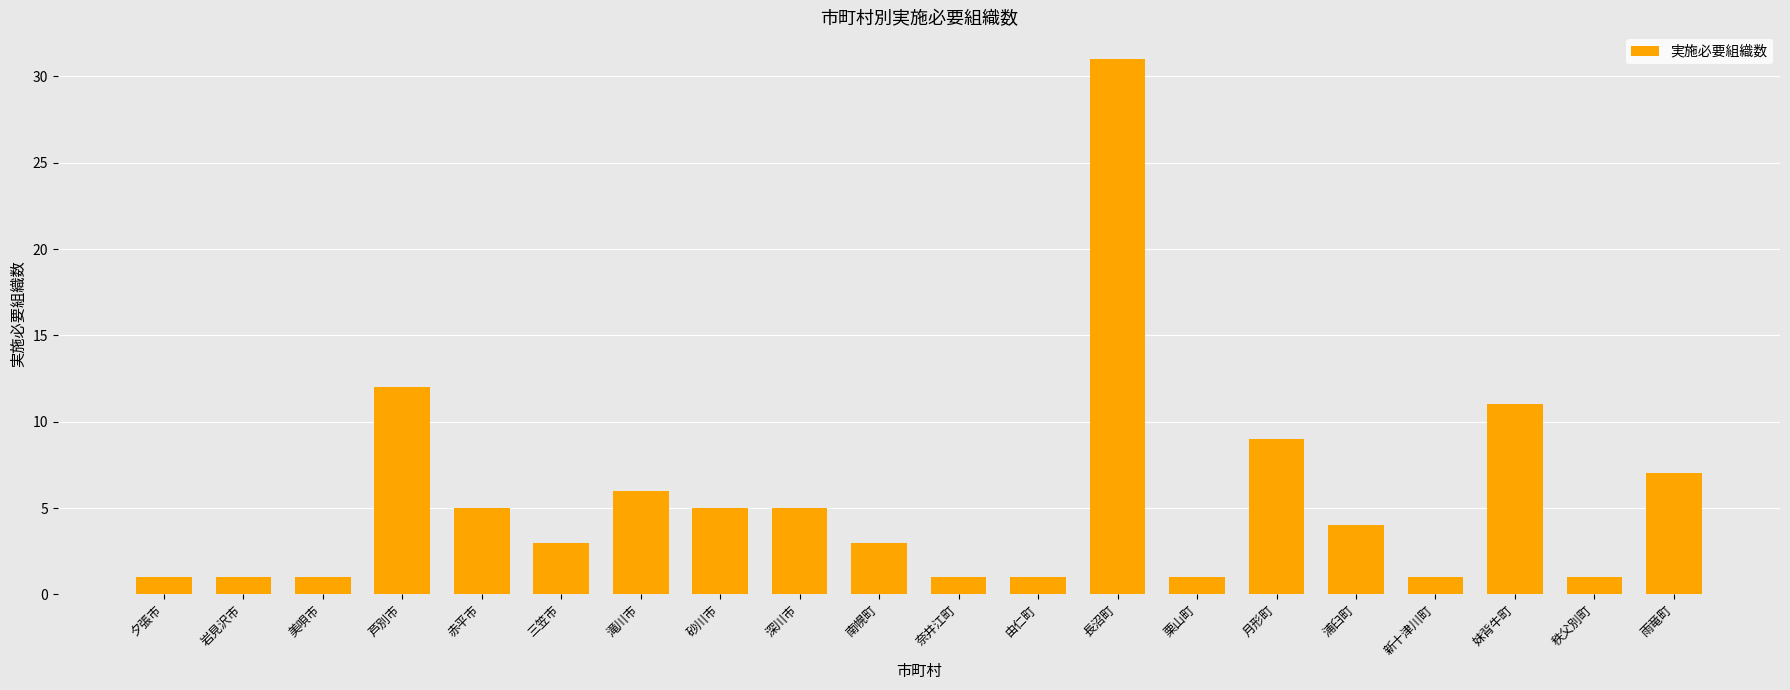

What is the change in value from 長沼町 to 新十津川町?

-30